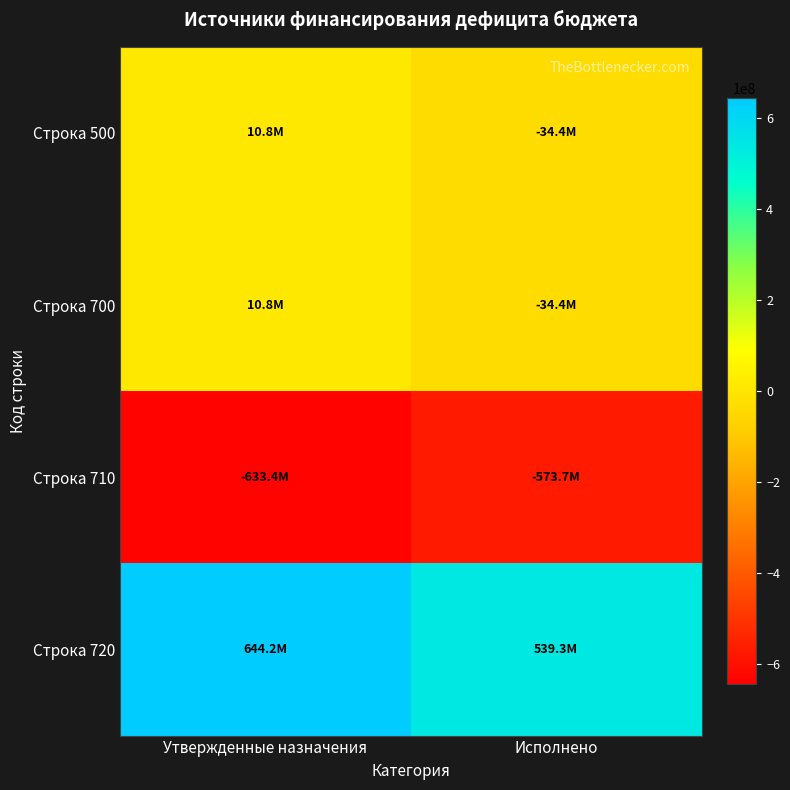

Reading left to right, what are all the values shown in this chart?

Строка 500: Утвержденные назначения=10760922.0	Исполнено=-34360869.3
Строка 700: Утвержденные назначения=10760922.0	Исполнено=-34360869.3
Строка 710: Утвержденные назначения=-633419728.8	Исполнено=-573690372.1
Строка 720: Утвержденные назначения=644180650.8	Исполнено=539329502.8